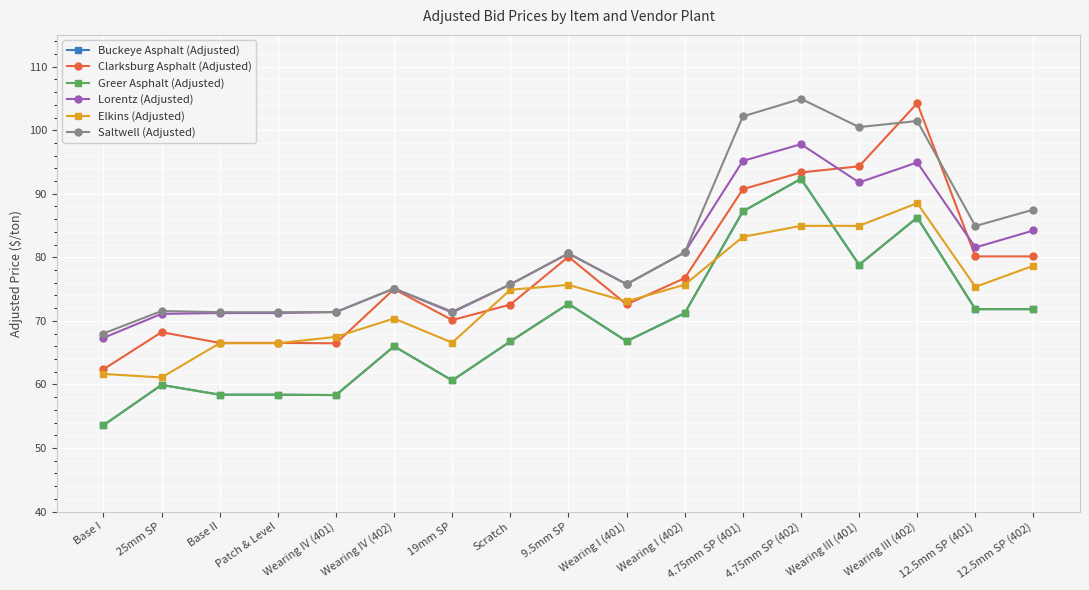

At which label does Elkins (Adjusted) reach its minimum?

25mm SP